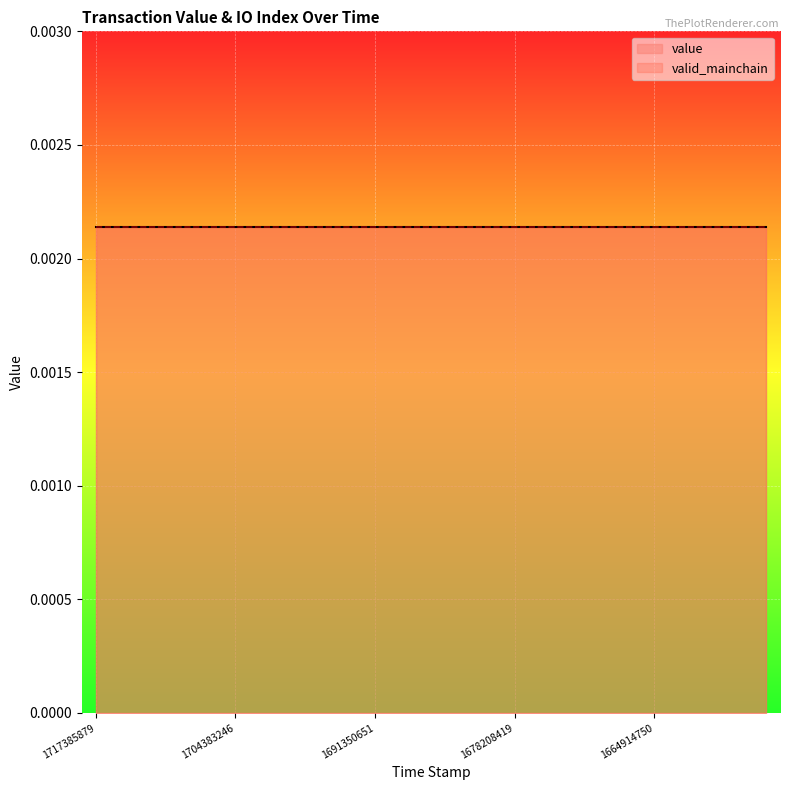

Which has a higher value, 1709575757 or 1714773024?

1709575757